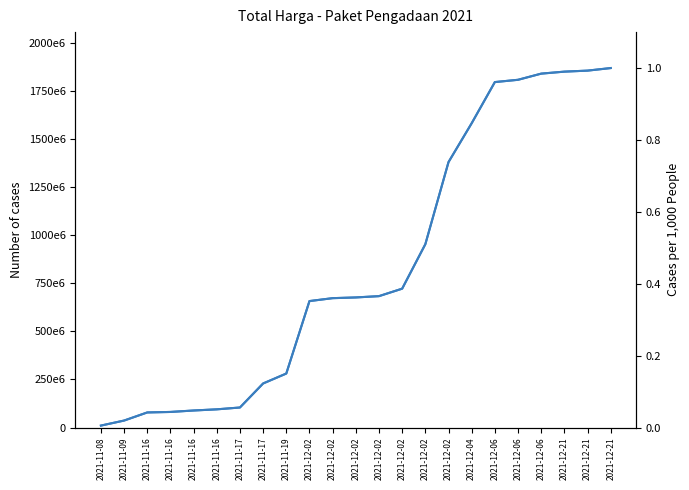

Reading left to right, transcribe all the data shown in this chart.

Total Harga: 2021-11-08=10062484.0	2021-11-09=36198484.0	2021-11-16=78347939.0	2021-11-16=80947899.0	2021-11-16=88477099.0	2021-11-16=94529877.0	2021-11-17=104040877.0	2021-11-17=228940877.0	2021-11-19=280552877.0	2021-12-02=657148577.0	2021-12-02=672273577.0	2021-12-02=676019737.0	2021-12-02=682797217.0	2021-12-02=721607217.0	2021-12-02=952707217.0	2021-12-02=1379407217.0	2021-12-04=1581407217.0	2021-12-06=1795232217.0	2021-12-06=1807111317.0	2021-12-06=1839111317.0	2021-12-21=1849485317.0	2021-12-21=1854752917.0	2021-12-21=1868097917.0
Scaled: 2021-11-08=0.0	2021-11-09=0.0	2021-11-16=0.0	2021-11-16=0.0	2021-11-16=0.0	2021-11-16=0.1	2021-11-17=0.1	2021-11-17=0.1	2021-11-19=0.2	2021-12-02=0.4	2021-12-02=0.4	2021-12-02=0.4	2021-12-02=0.4	2021-12-02=0.4	2021-12-02=0.5	2021-12-02=0.7	2021-12-04=0.8	2021-12-06=1.0	2021-12-06=1.0	2021-12-06=1.0	2021-12-21=1.0	2021-12-21=1.0	2021-12-21=1.0